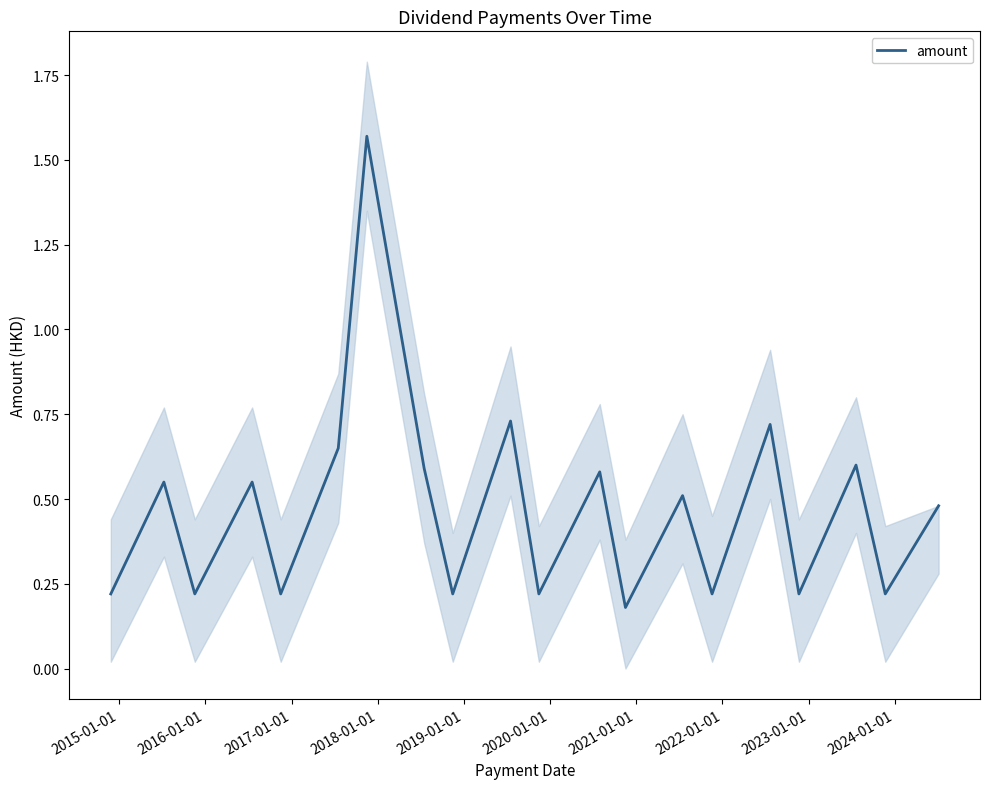

Reading right to left, list all the values displayed in this chart.

0.5	0.2	0.6	0.2	0.7	0.2	0.5	0.2	0.6	0.2	0.7	0.2	0.6	1.6	0.7	0.2	0.6	0.2	0.6	0.2